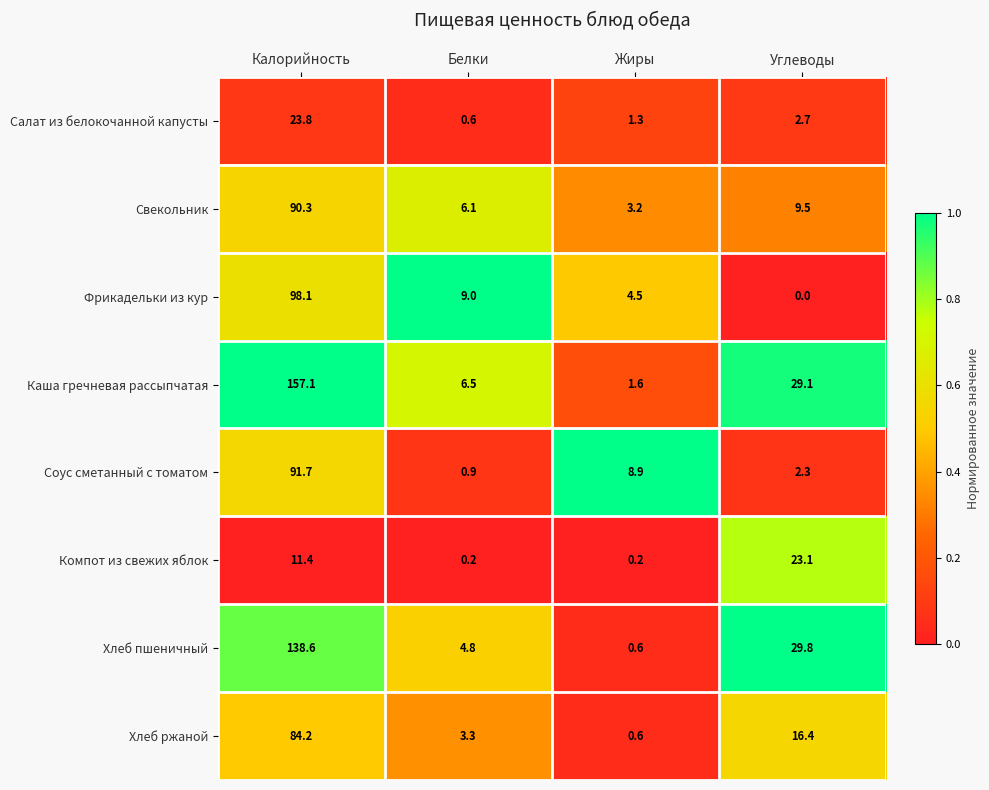

Which series changed the most between Калорийность and Белки?

Каша гречневая рассыпчатая